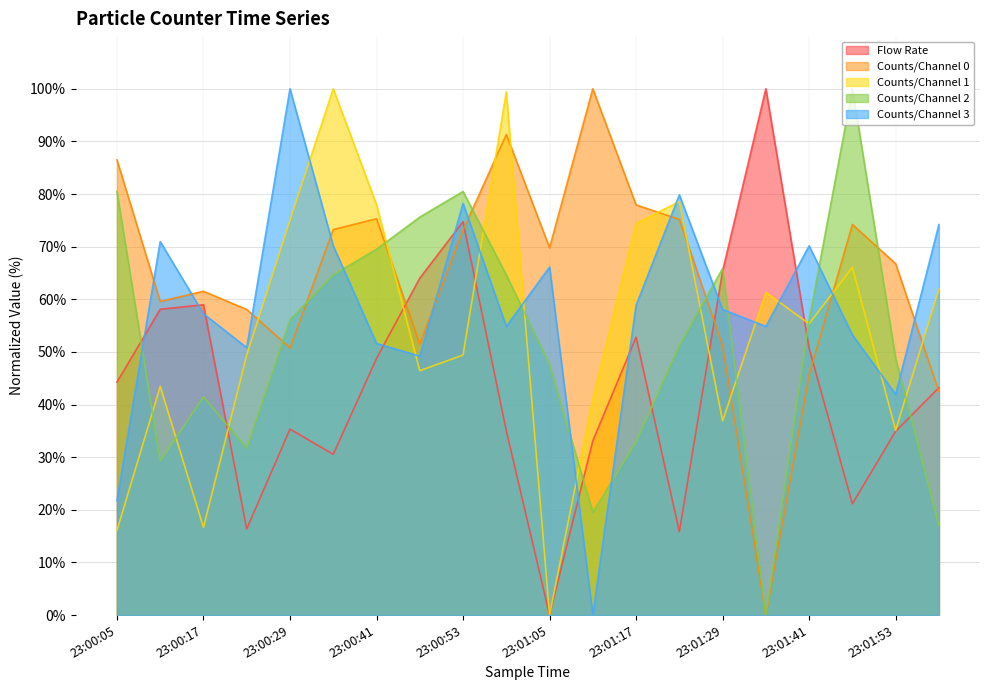

Between which two adjacent categories do Counts/Channel 0 and Flow Rate first intersect?

23:00:41 and 23:00:47